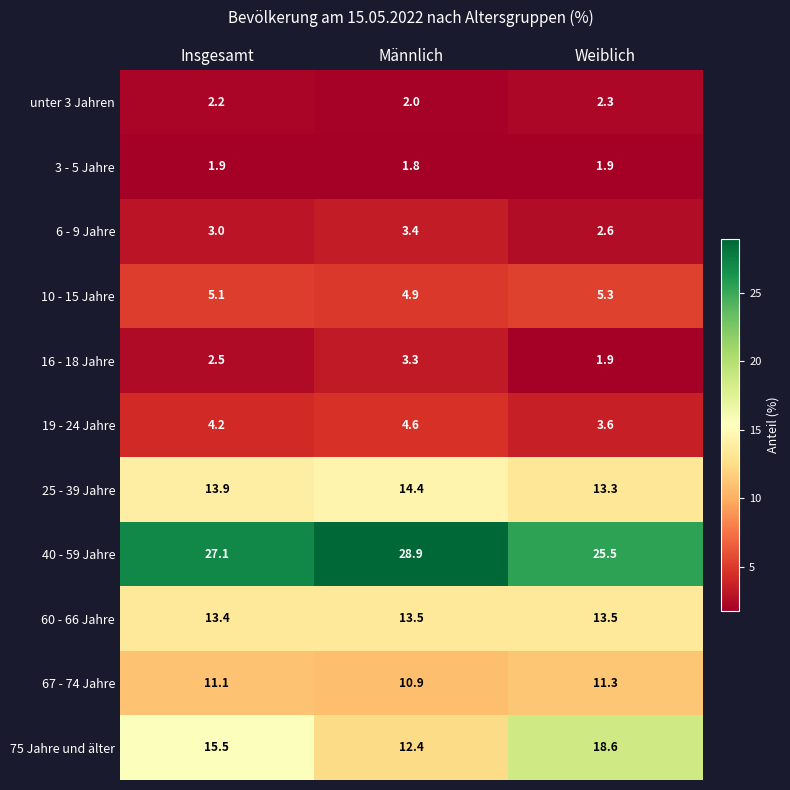

What is the sum of the 16 - 18 Jahre values at Insgesamt and Männlich?

5.8